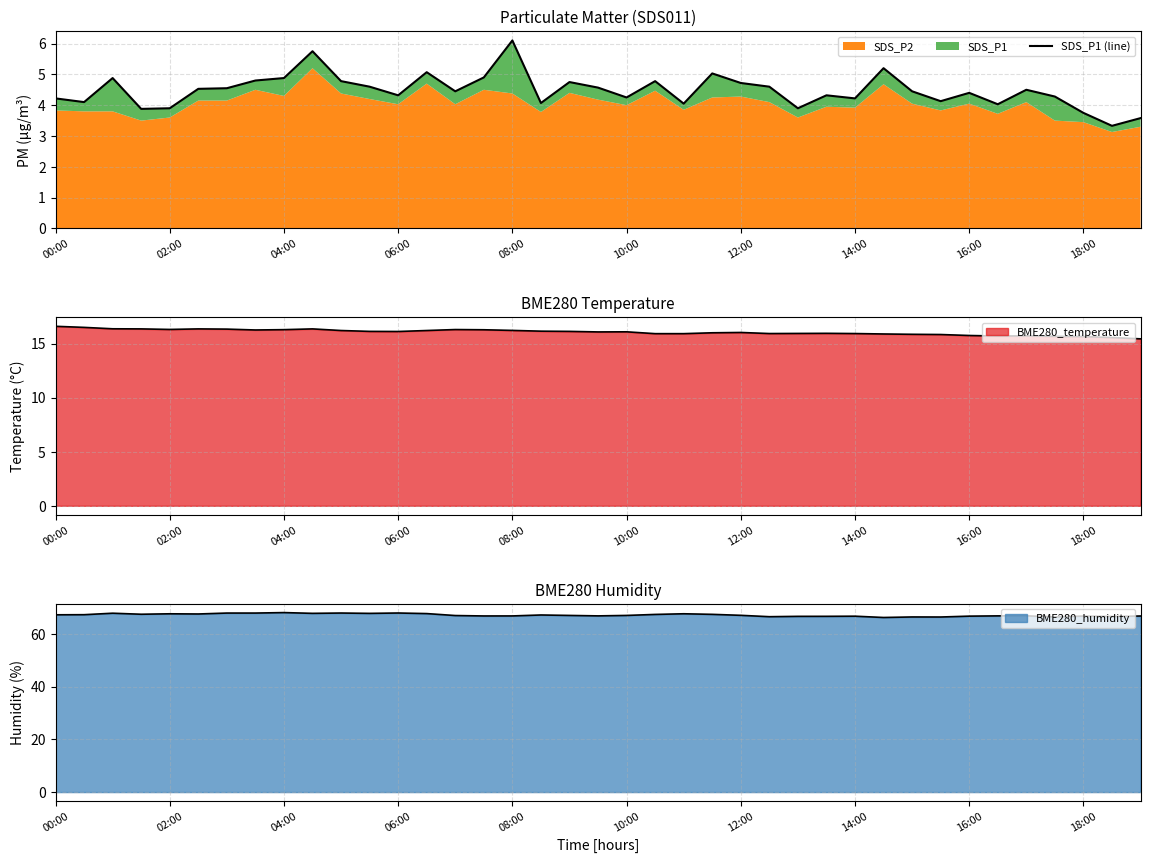

True or false: the data has more than 1 interior local peaks.

True